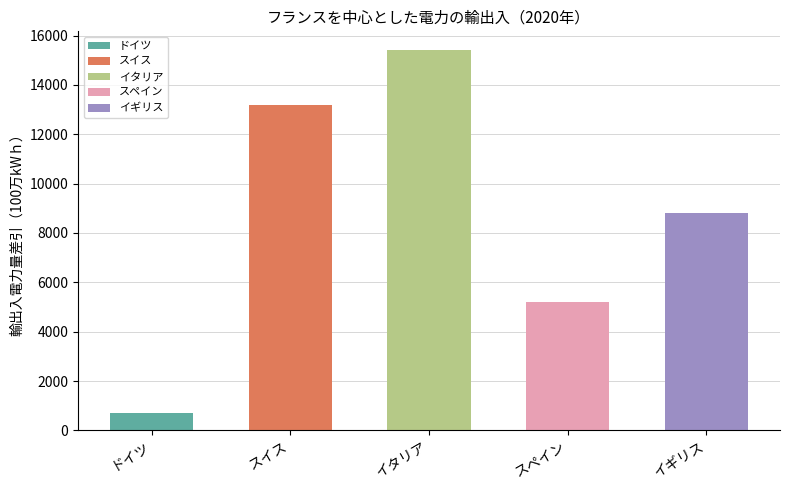

What is the average value?

8660